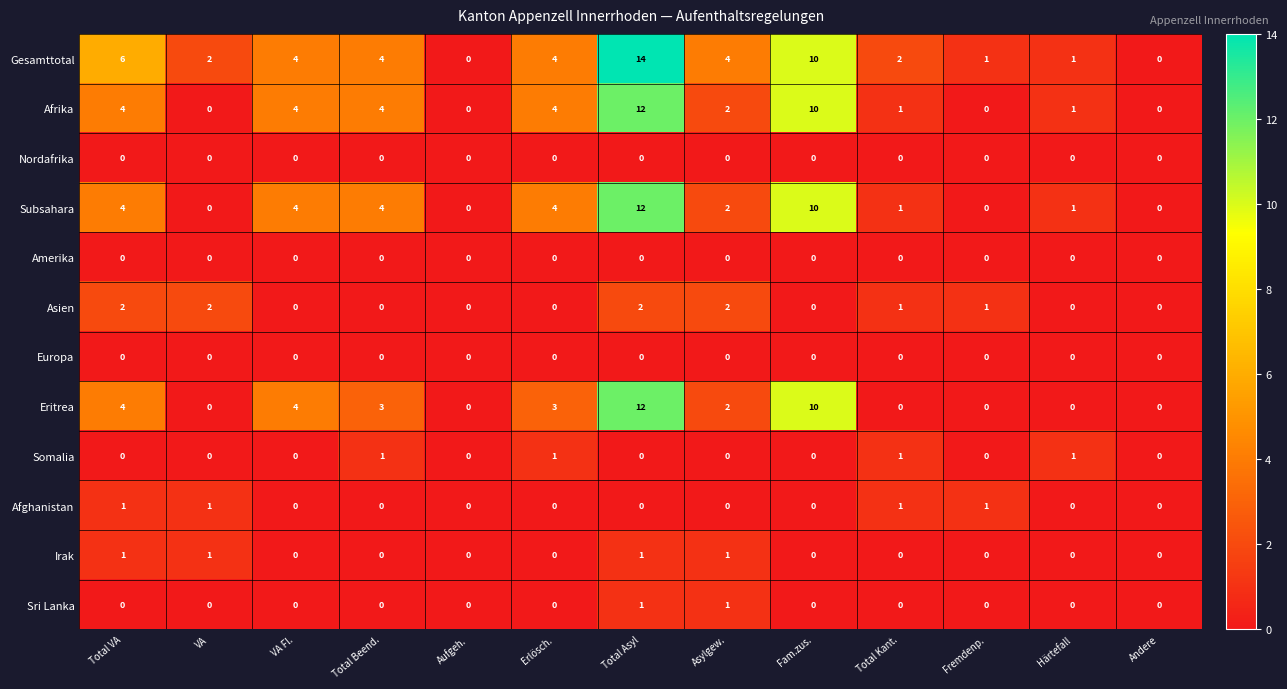

The Afrika series shows 0 at Aufgeh.. True or false?

True